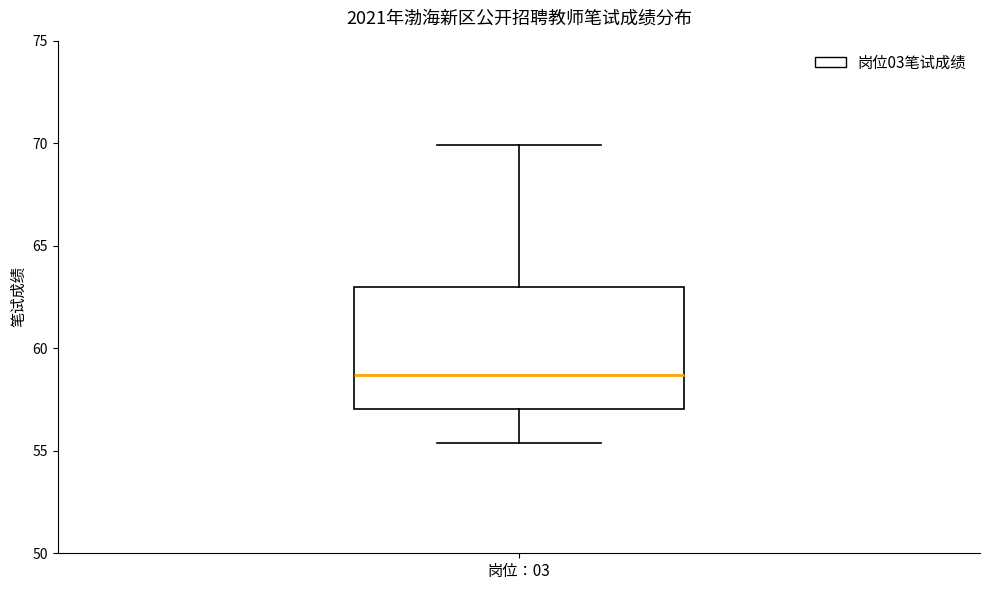

Where does the upper whisker of the box for 岗位：03 end on the y-axis? The values are not printed on the chart, so give them approximately, as read against the axis.

70.0